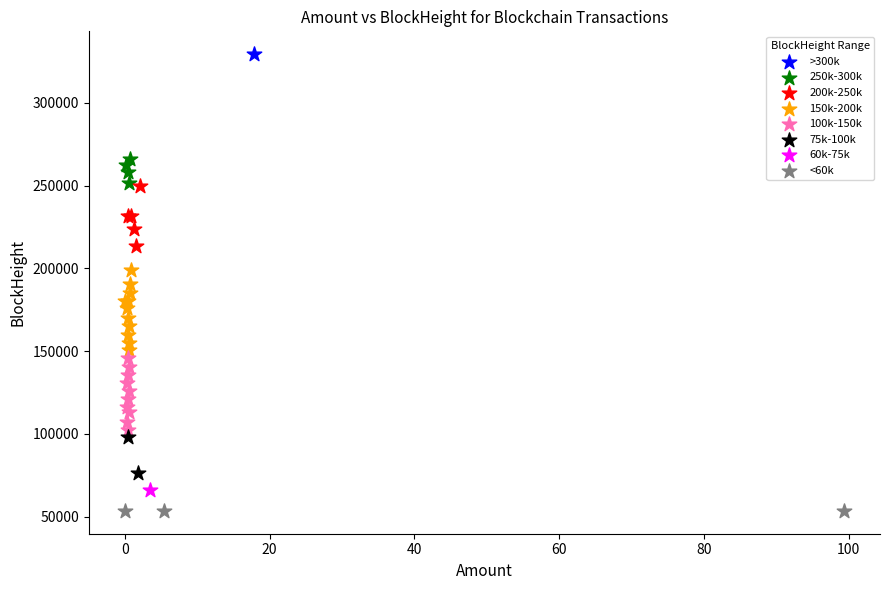

What are all the series names shown in the legend?

>300k, 250k-300k, 200k-250k, 150k-200k, 100k-150k, 75k-100k, 60k-75k, <60k